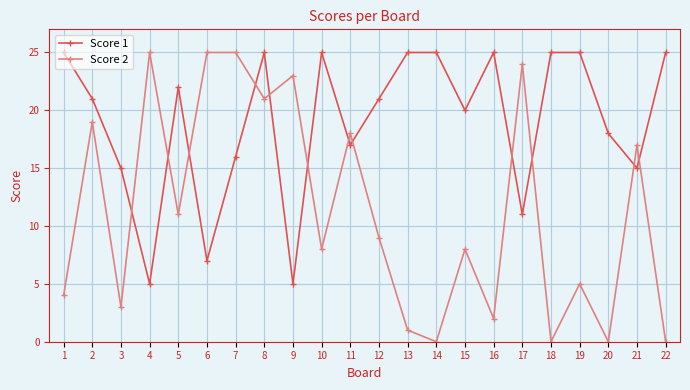

At which category is the sum across all series the highest?

8